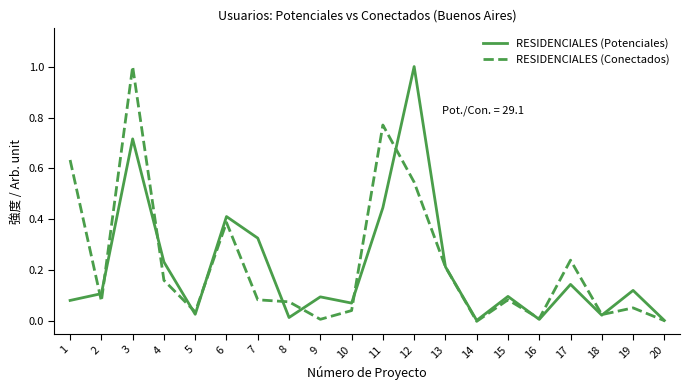

Which series changed the most between 16 and 17?

RESIDENCIALES (Conectados)